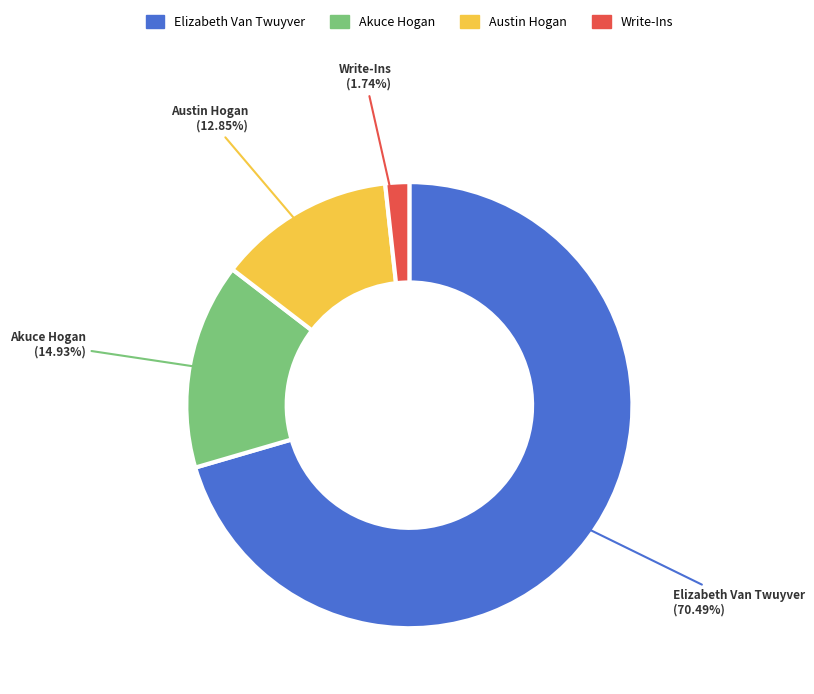

Combined, do Akuce Hogan and Austin Hogan account for over 50%?

No